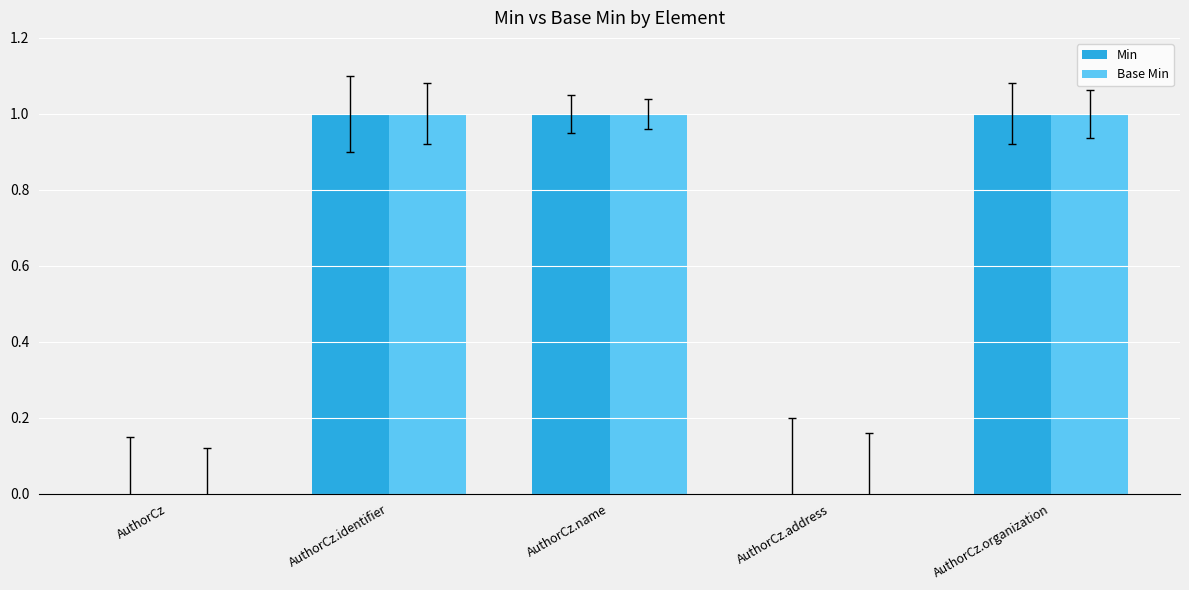

What is the sum of all Min values?

3